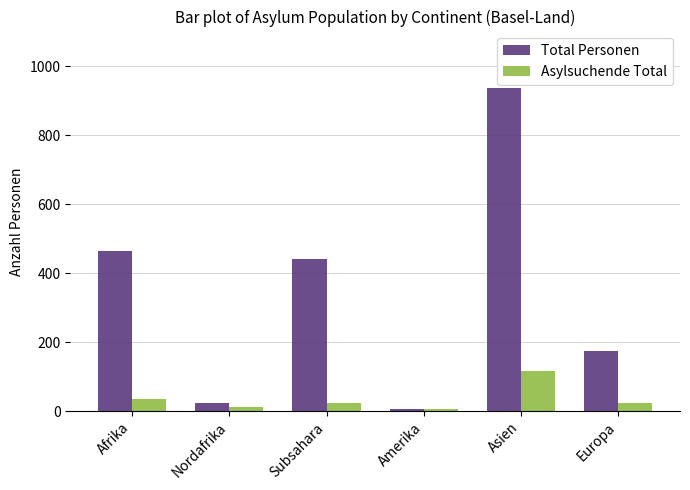

Which series changed the most between Nordafrika and Asien?

Total Personen